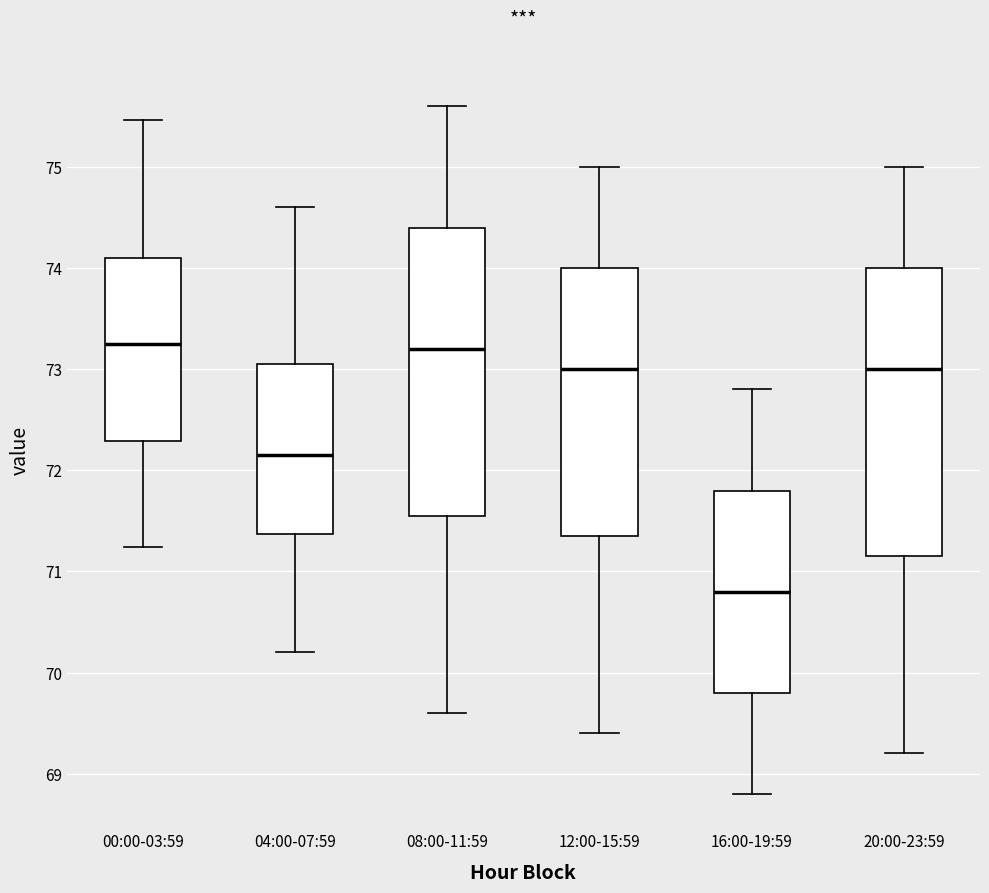

Reading left to right, transcribe this box plot: for each box, give where its median line is, the range the box spans, and where its two whiskers end, as read against the y-axis. The values are not printed on the chart, so give them approximately, as read against the axis.

00:00-03:59: median 73.2, box 72.3 to 74.1, whiskers 71.2 to 75.5
04:00-07:59: median 72.2, box 71.4 to 73.1, whiskers 70.2 to 74.6
08:00-11:59: median 73.2, box 71.6 to 74.4, whiskers 69.6 to 75.6
12:00-15:59: median 73.0, box 71.4 to 74.0, whiskers 69.4 to 75.0
16:00-19:59: median 70.8, box 69.8 to 71.8, whiskers 68.8 to 72.8
20:00-23:59: median 73.0, box 71.2 to 74.0, whiskers 69.2 to 75.0